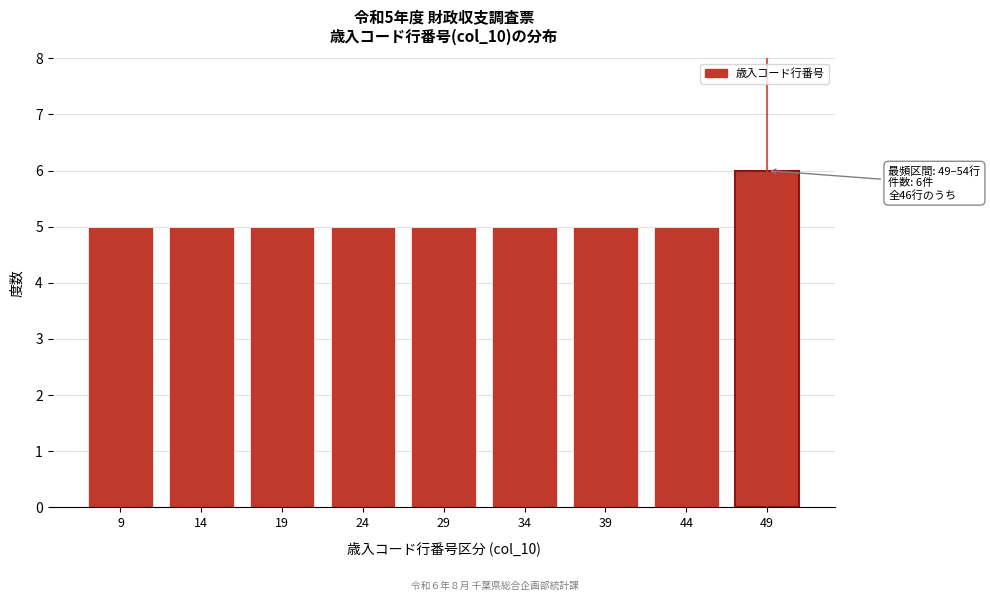

Reading right to left, extract all data points from this chart.

6	5	5	5	5	5	5	5	5